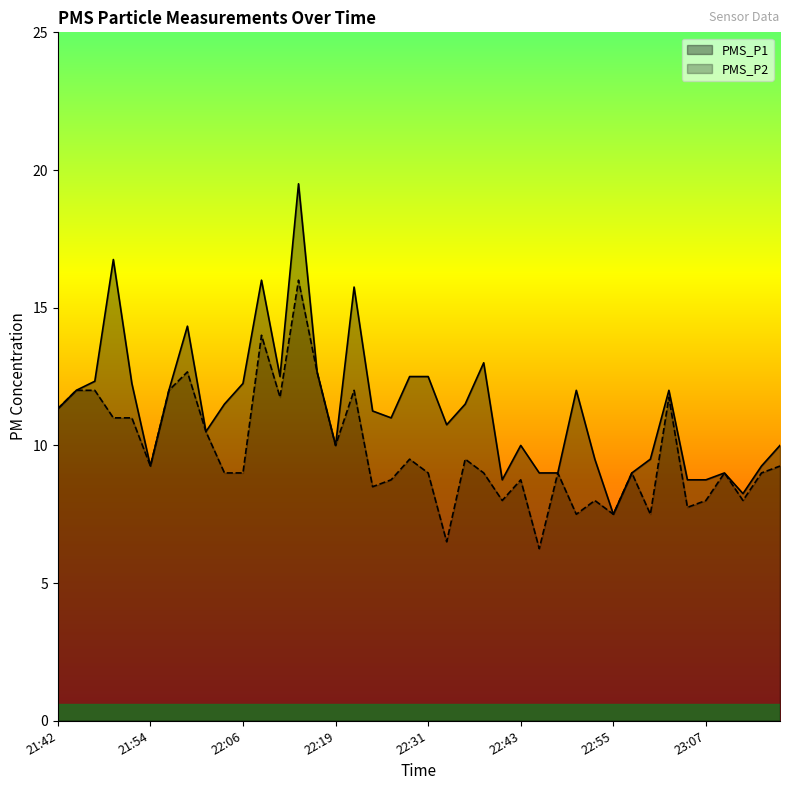

Where is the first local maximum for PMS_P1?

21:49